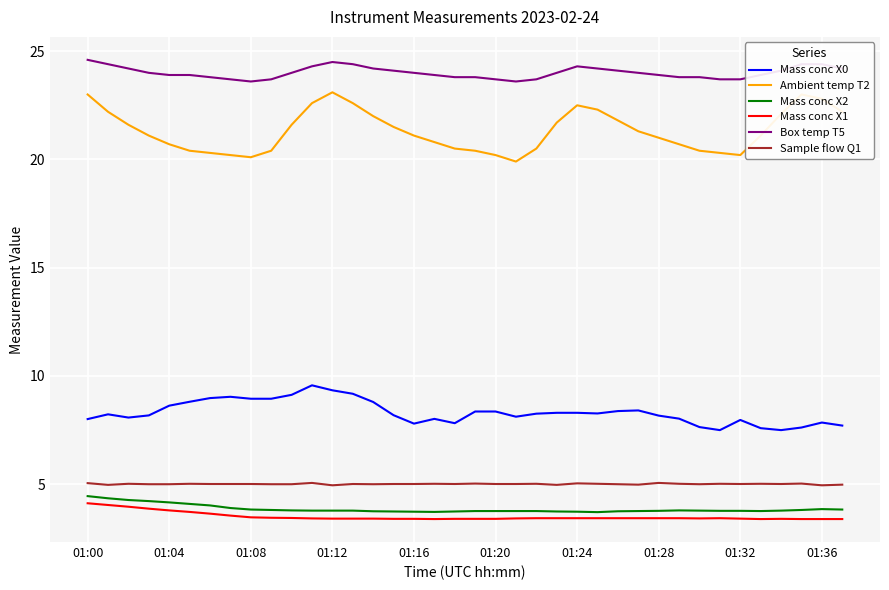

Which series has the largest total across all categories?

Box temp T5